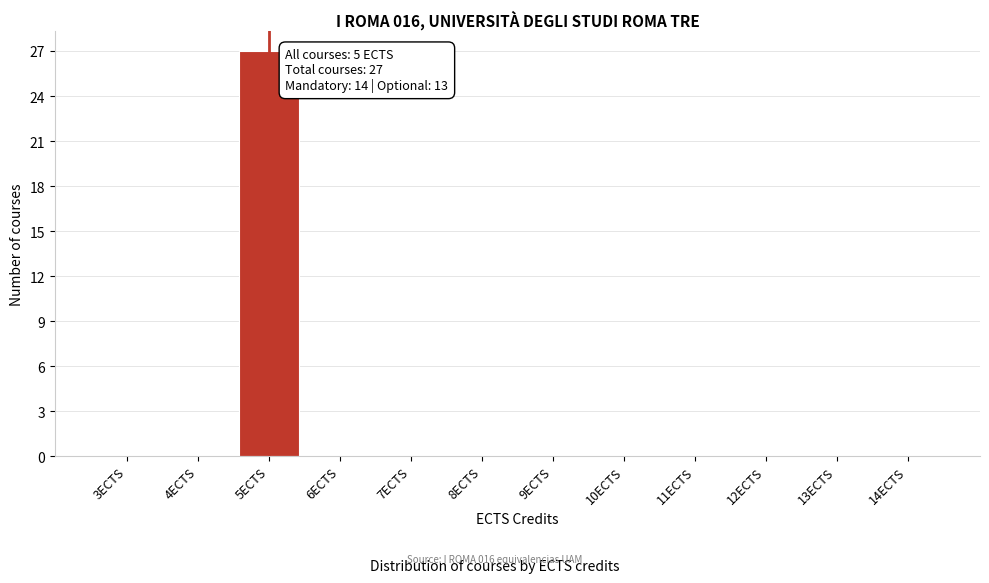

Reading left to right, extract all data points from this chart.

3ECTS=0	4ECTS=0	5ECTS=27	6ECTS=0	7ECTS=0	8ECTS=0	9ECTS=0	10ECTS=0	11ECTS=0	12ECTS=0	13ECTS=0	14ECTS=0